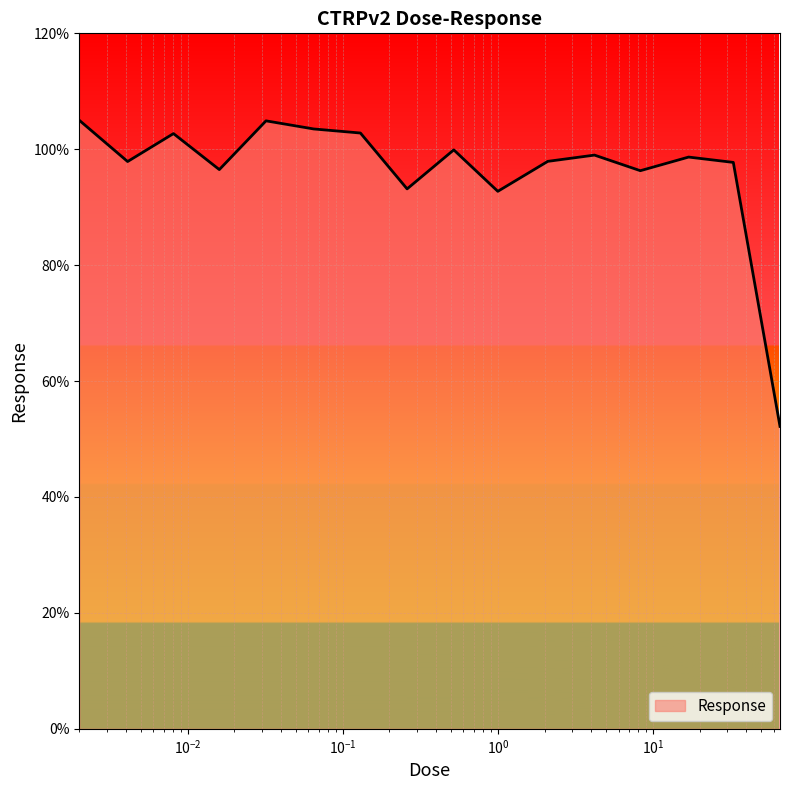

Does the chart display data point markers on the line(s)?

No